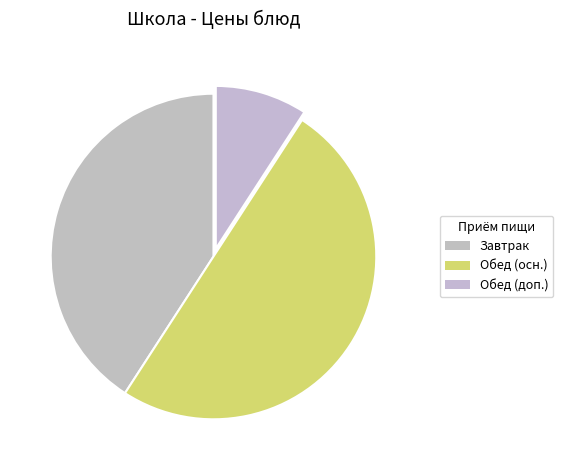

Which category has the biggest portion of the pie?

Обед (осн.)